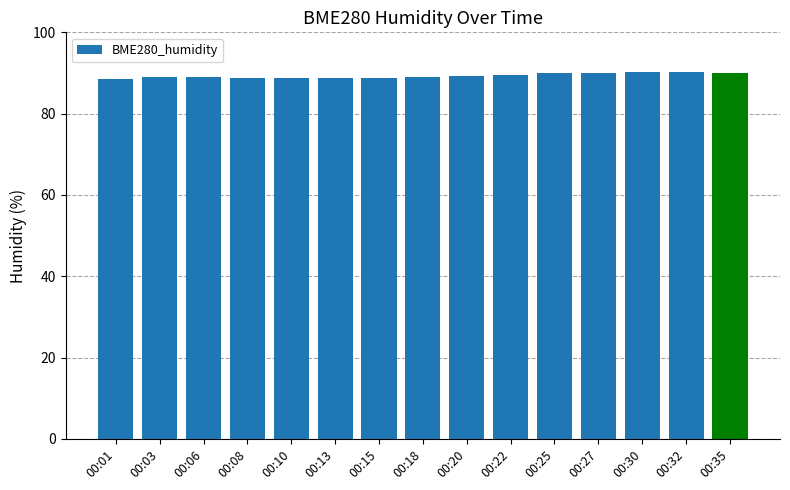

How many bars are there in total?

15